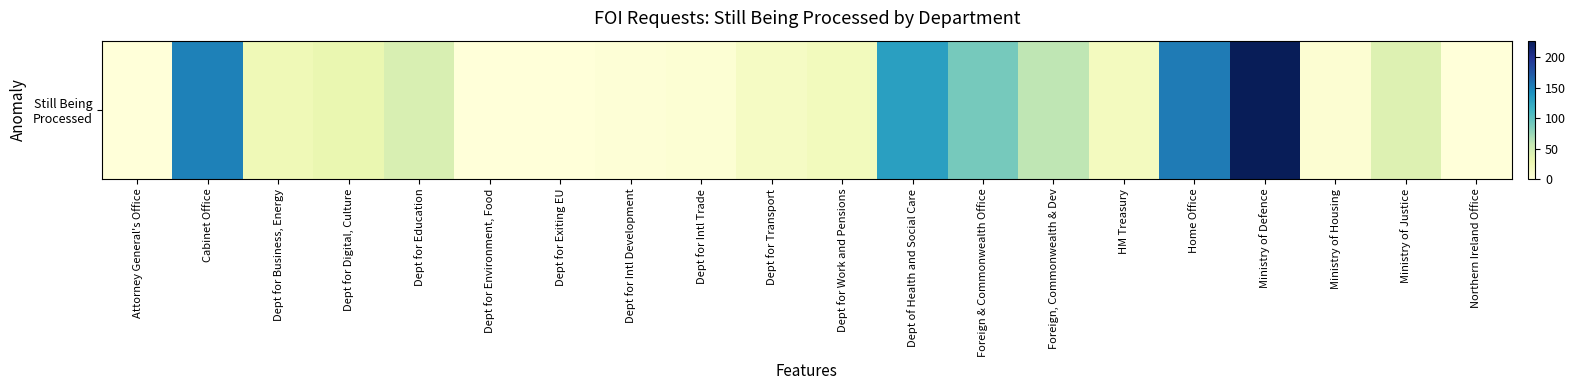

Rank the categories by value from highest to lowest.

Ministry of Defence, Home Office, Cabinet Office, Dept of Health and Social Care, Foreign & Commonwealth Office, Foreign, Commonwealth & Dev, Dept for Education, Ministry of Justice, Dept for Digital, Culture, Dept for Business, Energy, Dept for Work and Pensions, HM Treasury, Dept for Transport, Ministry of Housing, Dept for Intl Trade, Dept for Intl Development, Attorney General's Office, Dept for Environment, Food, Dept for Exiting EU, Northern Ireland Office